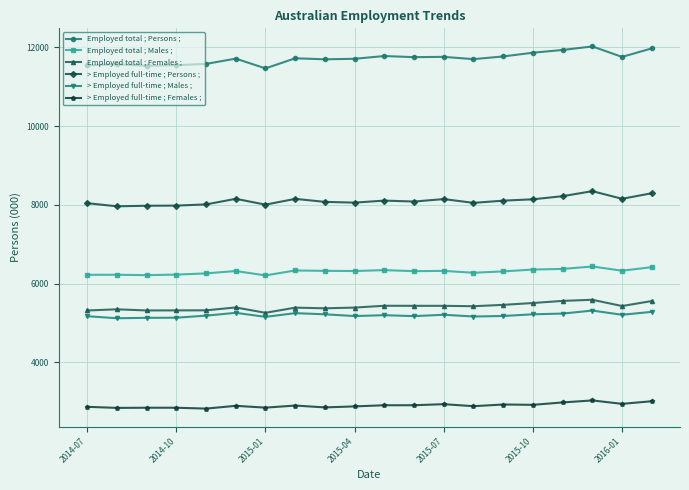

Which series has the largest total across all categories?

Employed total ; Persons ;